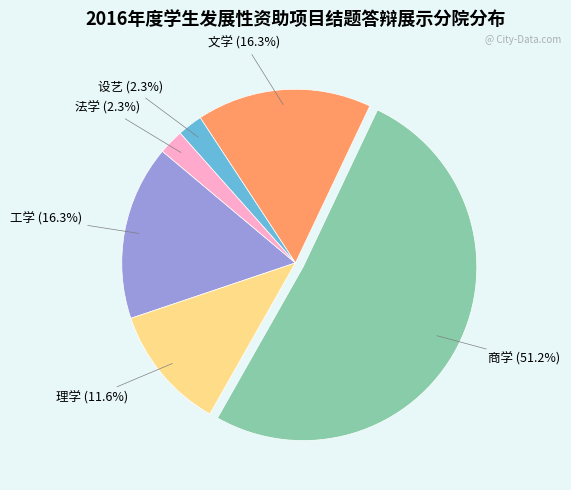

How many segments does this pie chart have?

6